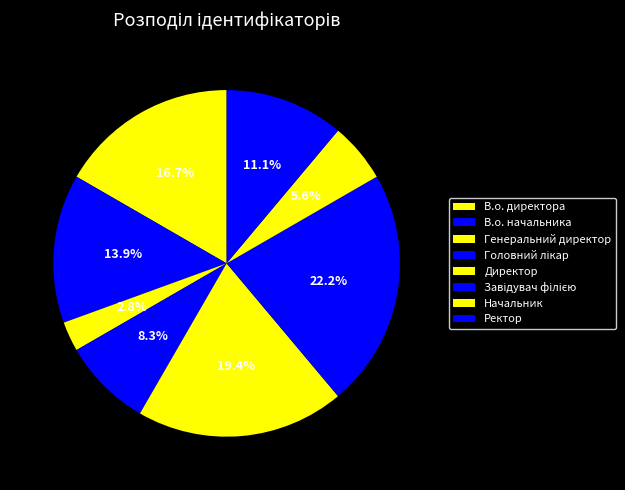

How many segments does this pie chart have?

8